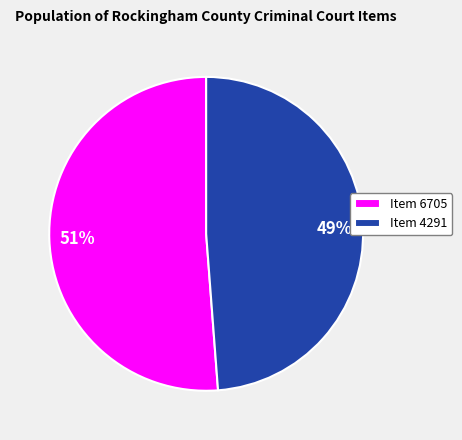

To the nearest percent, what portion does Item 6705 represent?

51%